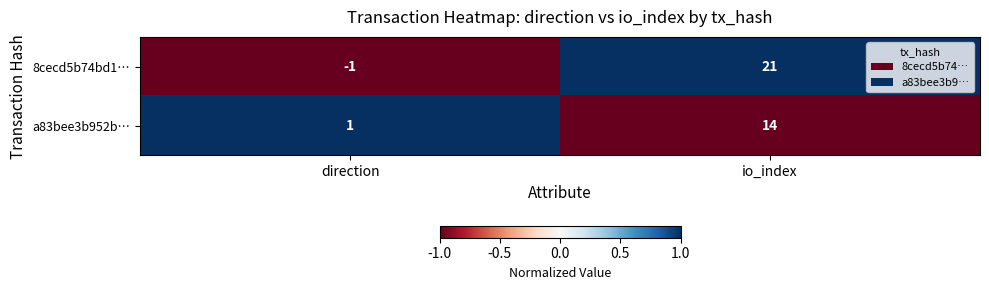

The value of a83bee3b952b… at direction is 1. True or false?

True